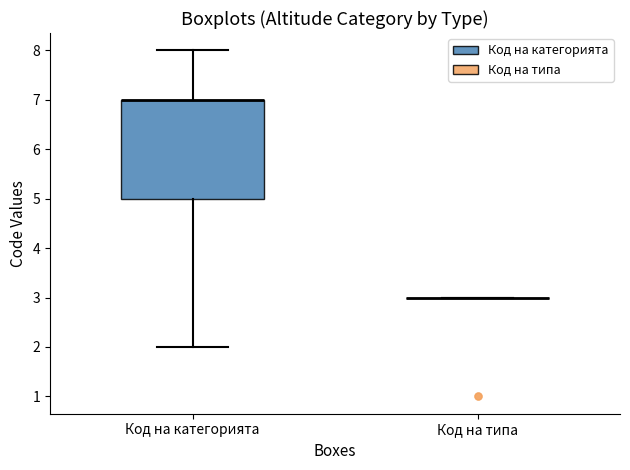

Where is the upper edge of the box for Код на категорията on the y-axis? The values are not printed on the chart, so give them approximately, as read against the axis.

7